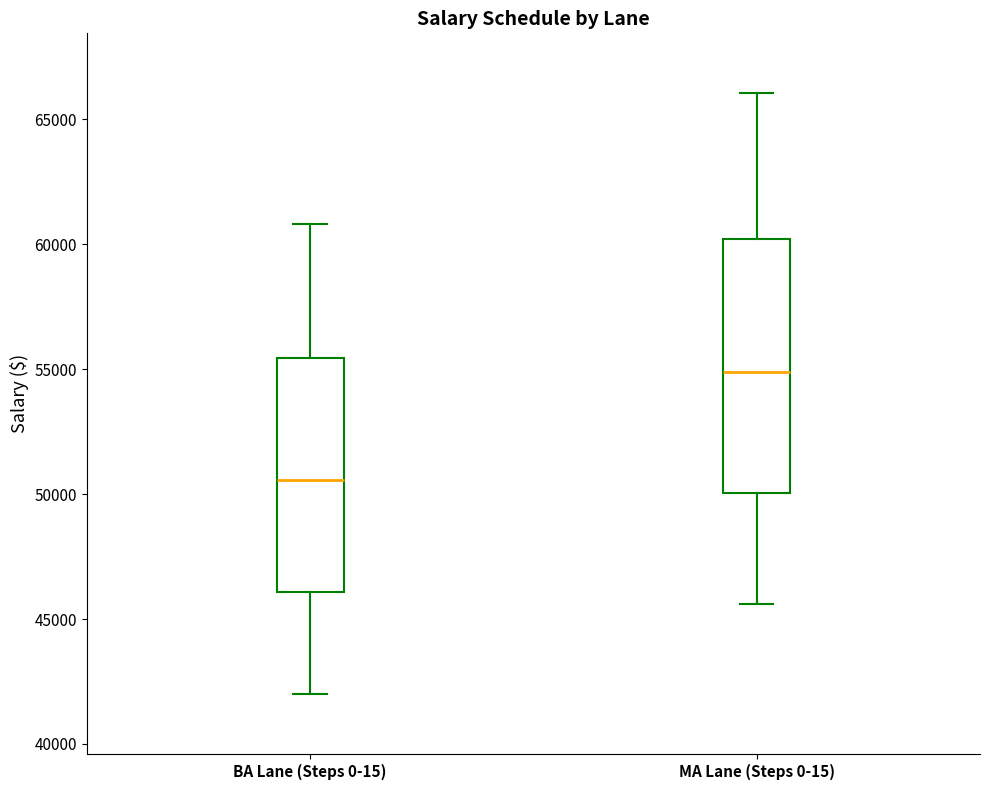

Reading left to right, transcribe this box plot: for each box, give where its median line is, the range the box spans, and where its two whiskers end, as read against the y-axis. The values are not printed on the chart, so give them approximately, as read against the axis.

BA Lane (Steps 0-15): median 50500, box 46000 to 55500, whiskers 42000 to 61000
MA Lane (Steps 0-15): median 55000, box 50000 to 60000, whiskers 45500 to 66000